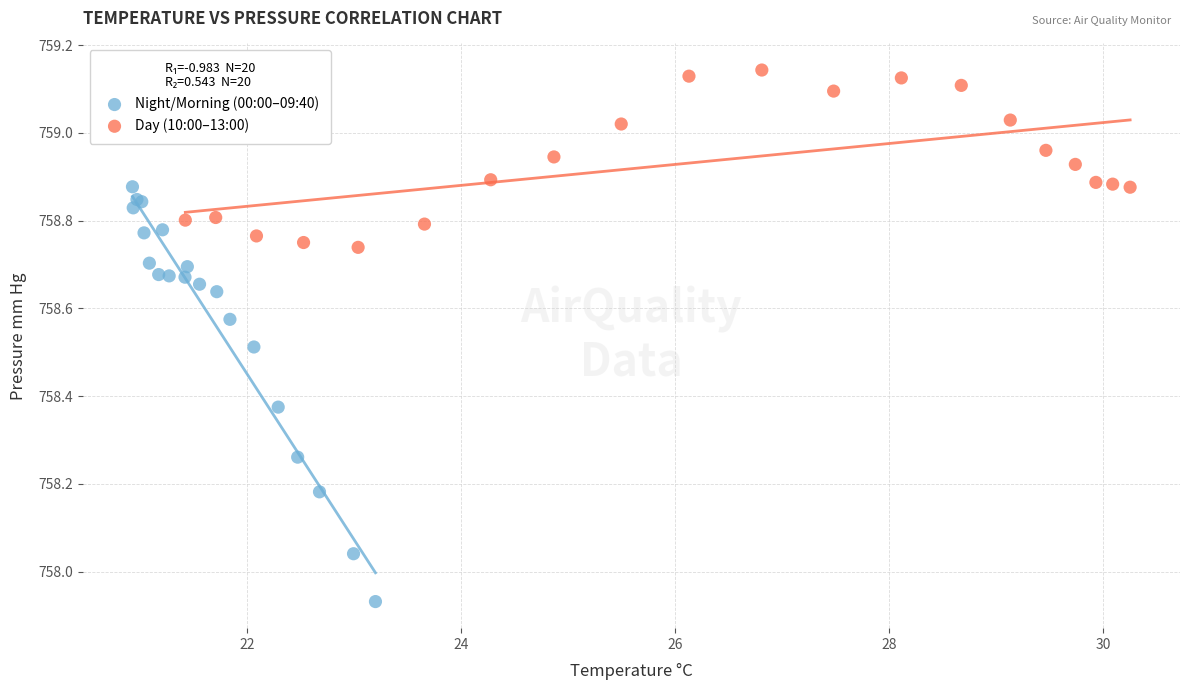

Which series has the largest Y range (max minus min)?

Night/Morning (00:00–09:40)